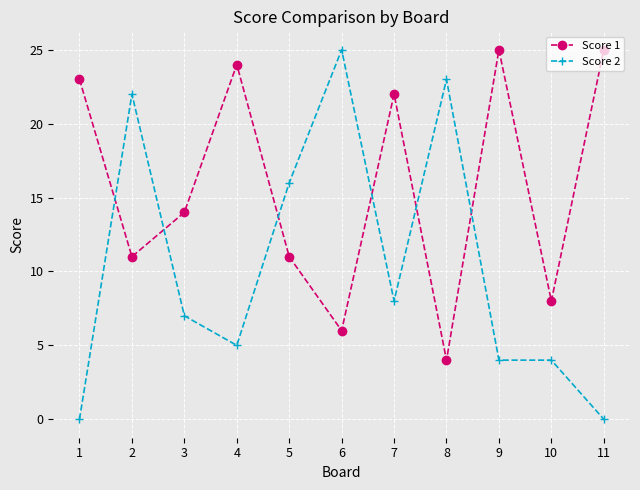

How many series are shown in this chart?

2